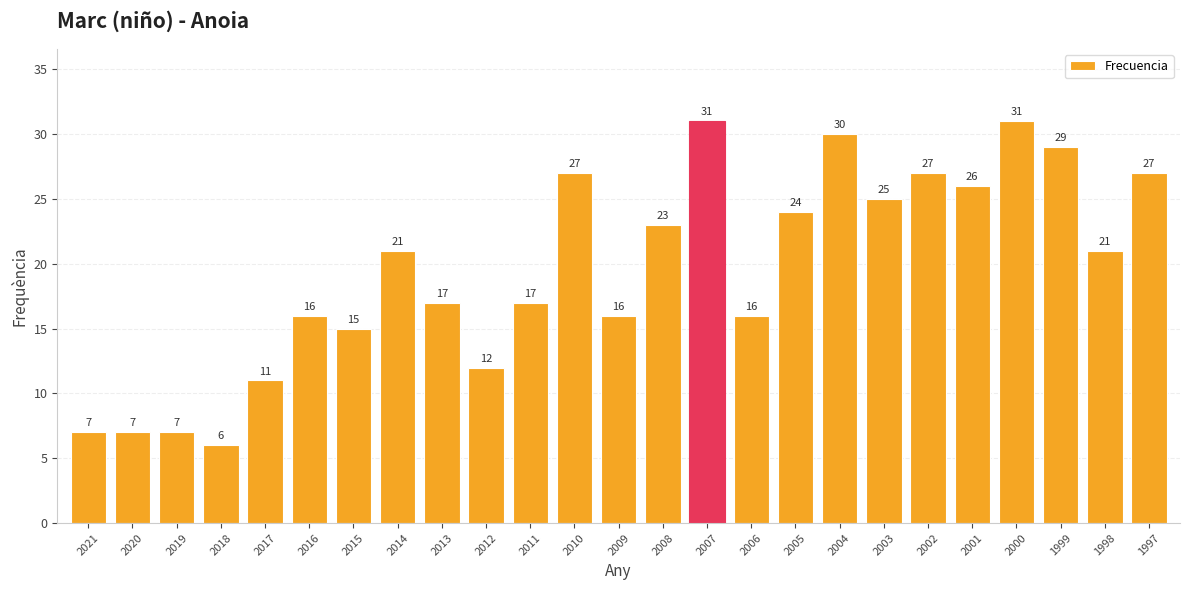

What is the maximum value shown in the chart?

31